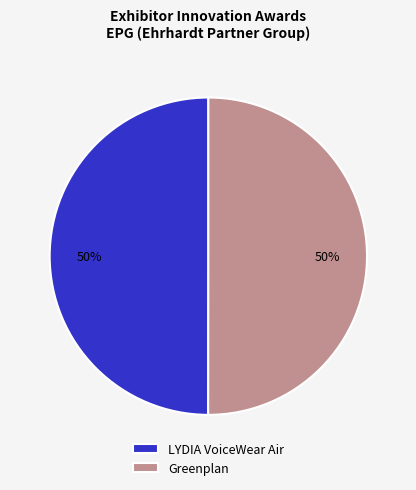

Count the number of slices in the pie.

2